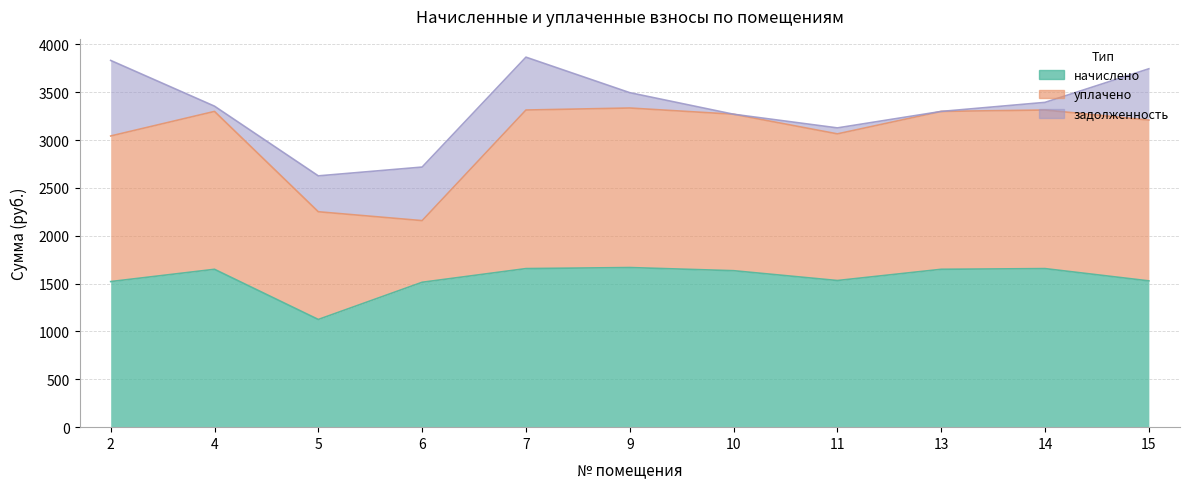

Where is the first local minimum for начислено?

5